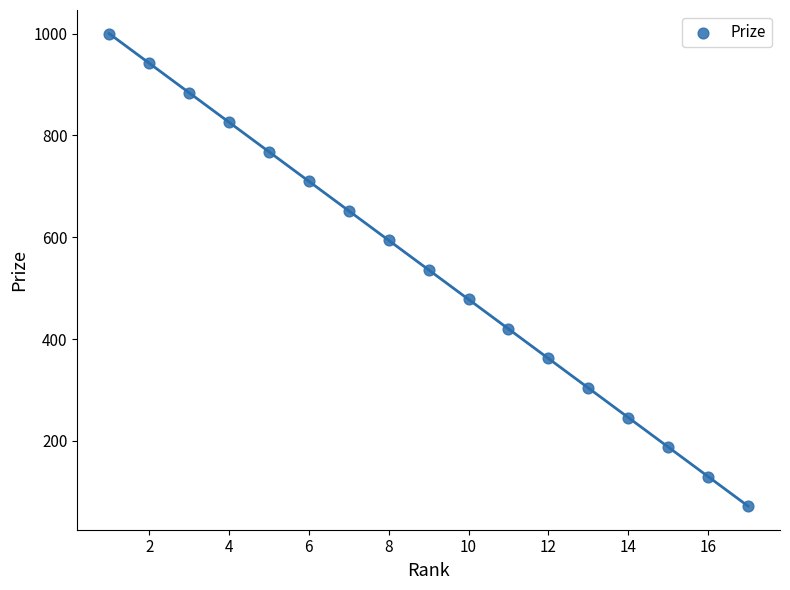

What is the range of Y values (max minus min)?

928